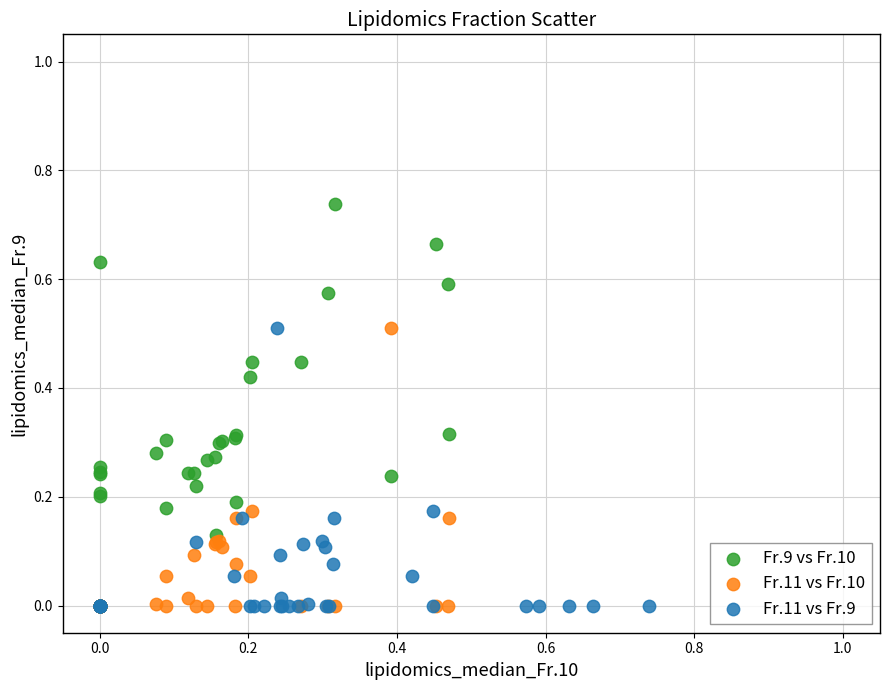

Which series has the largest Y range (max minus min)?

Fr.9 vs Fr.10